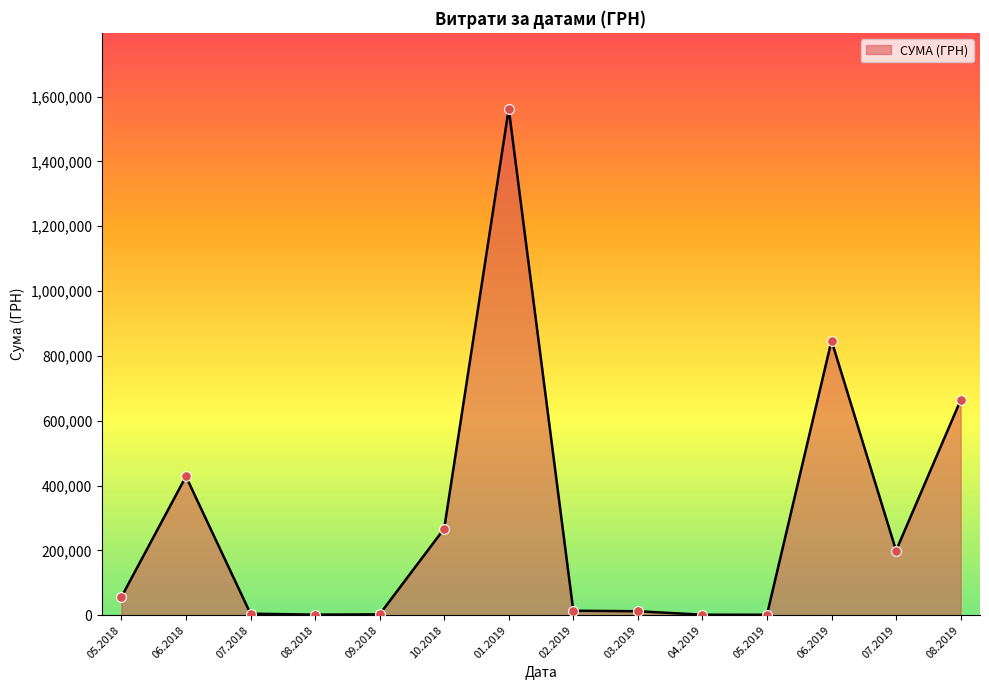

Approximately how many times larger is the value at 01.2019 compared to 06.2019?

1.8